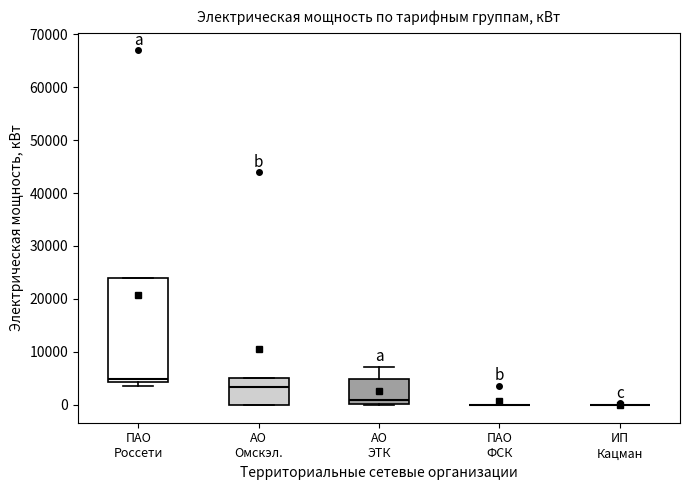

Which box is the tallest, from its lower edge to its upper edge?

ПАО Россети